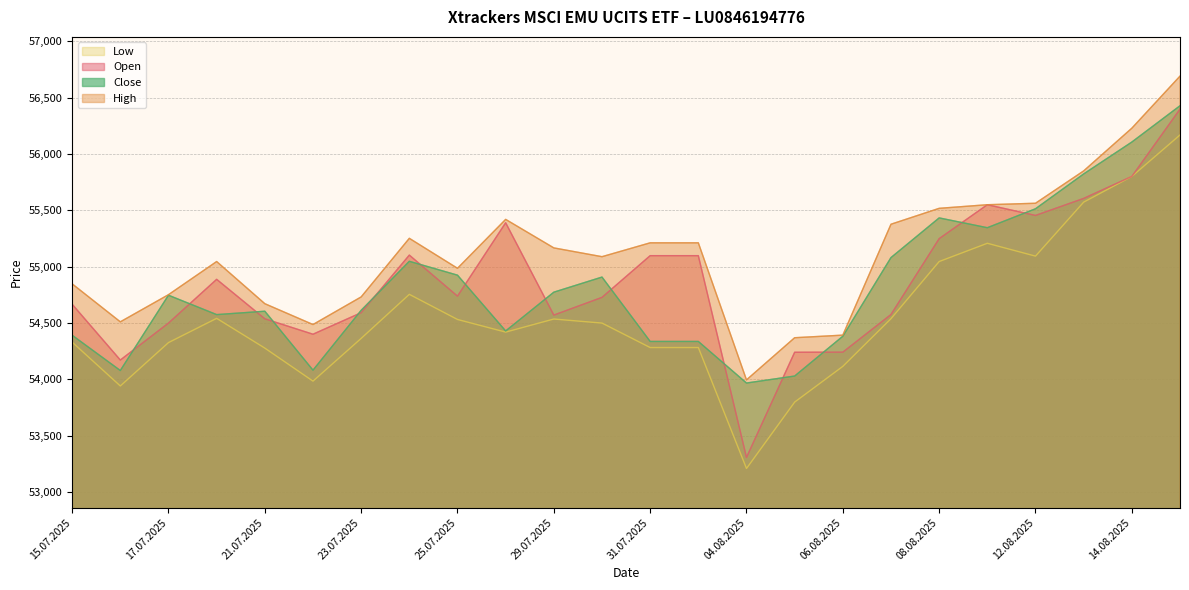

At which category does High reach its first local peak?

18.07.2025